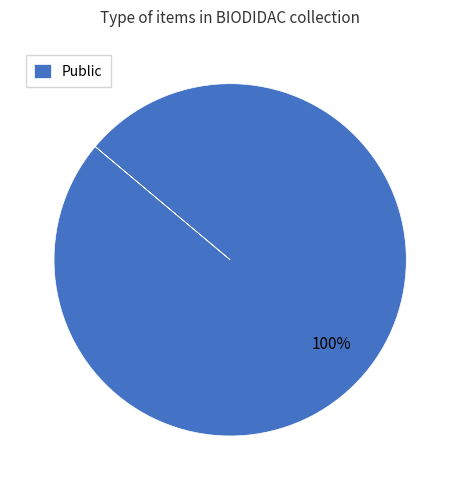

The Public slice represents 100% of the pie. True or false?

True